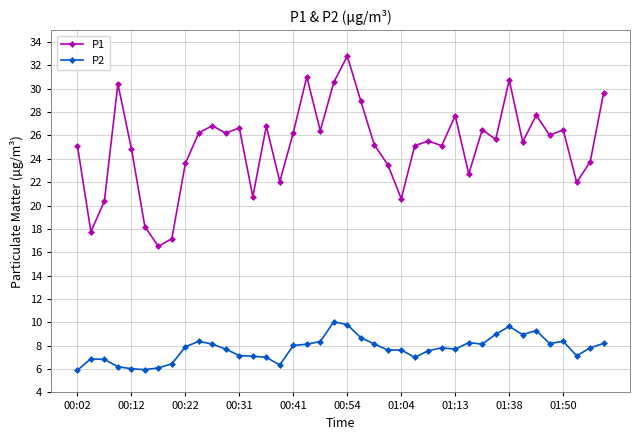

At how many categories does at least one series exceed 11?

40